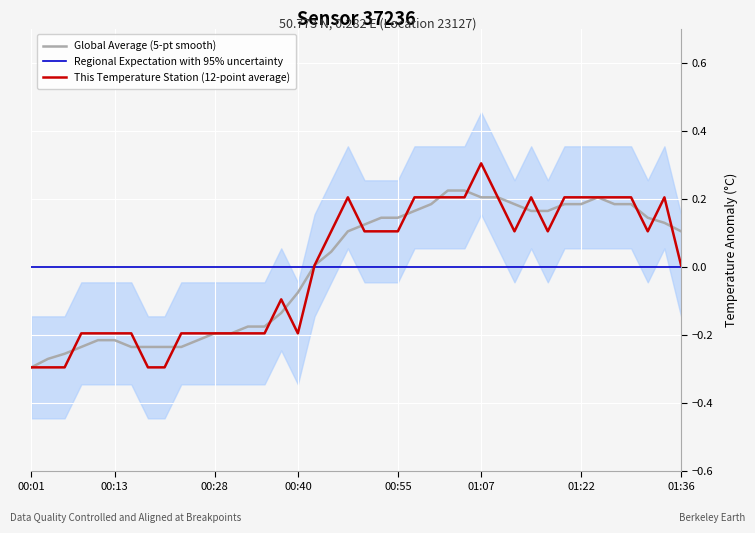

What is the difference between the highest and lowest values at 32?

0.2